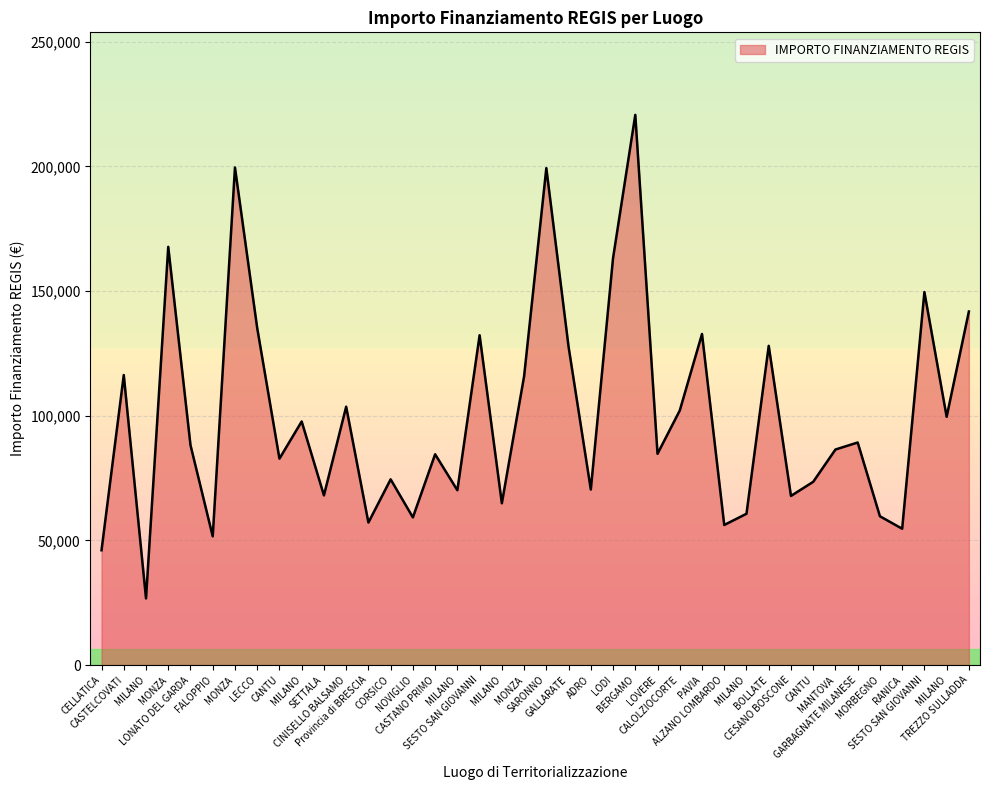

How many series are shown in this chart?

1